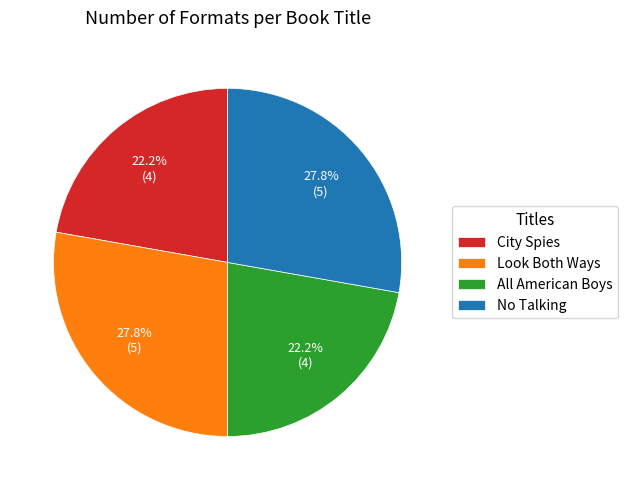

Is No Talking the majority of the pie?

No